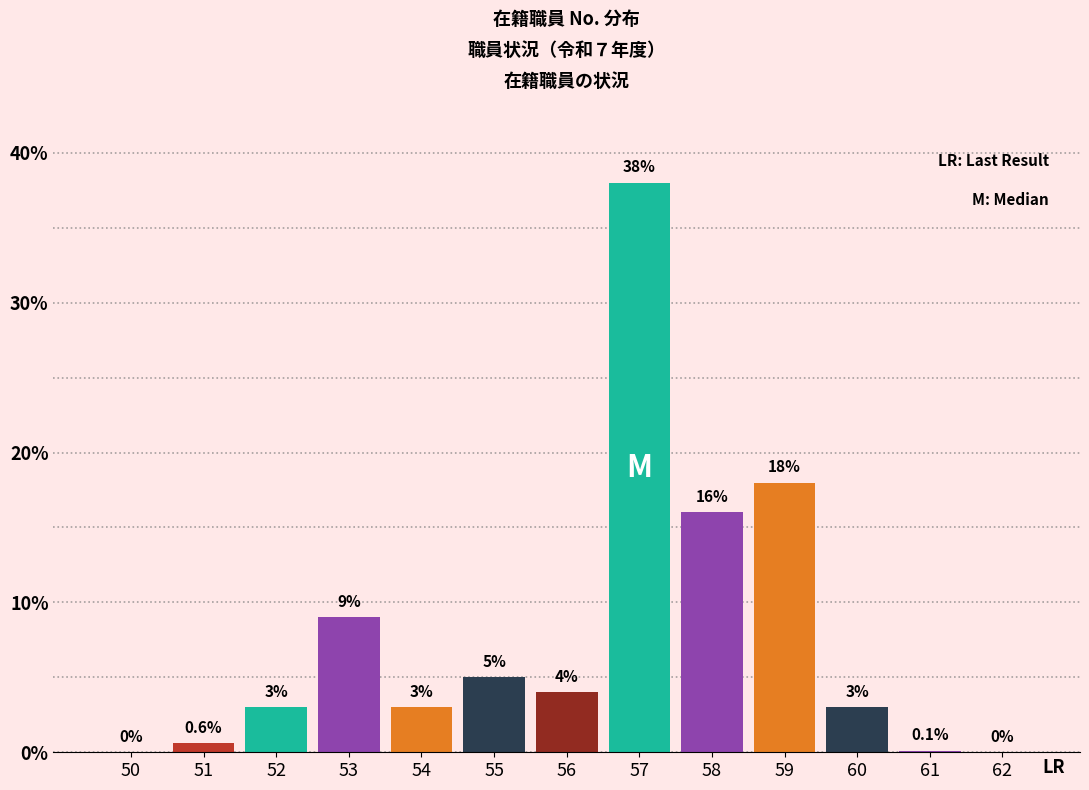

Reading left to right, what are all the values shown in this chart?

50=0.0	51=0.6	52=3.0	53=9.0	54=3.0	55=5.0	56=4.0	57=38.0	58=16.0	59=18.0	60=3.0	61=0.1	62=0.0